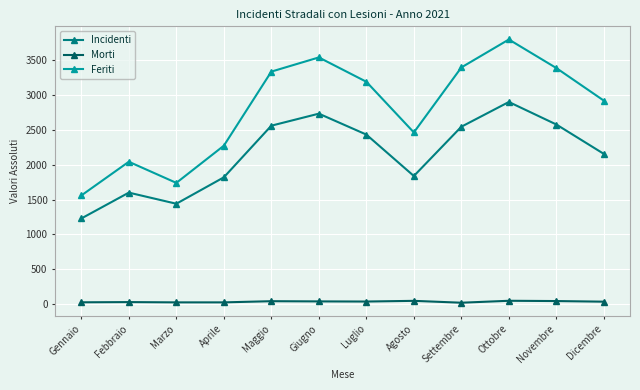

Which series has the largest total across all categories?

Feriti